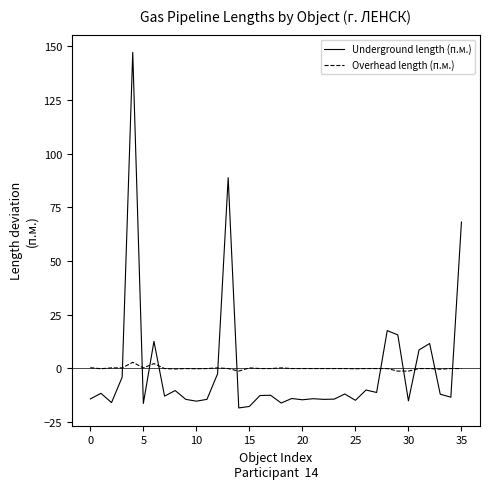

List the series in order of their peak value, highest first.

Underground length (п.м.), Overhead length (п.м.)